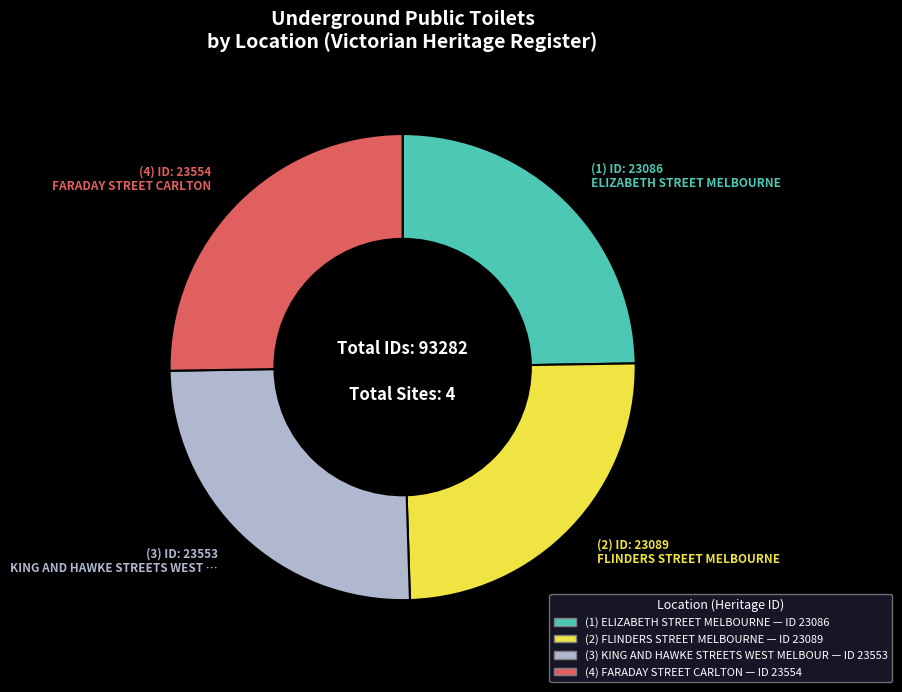

Is there any slice that represents more than half of the pie?

No